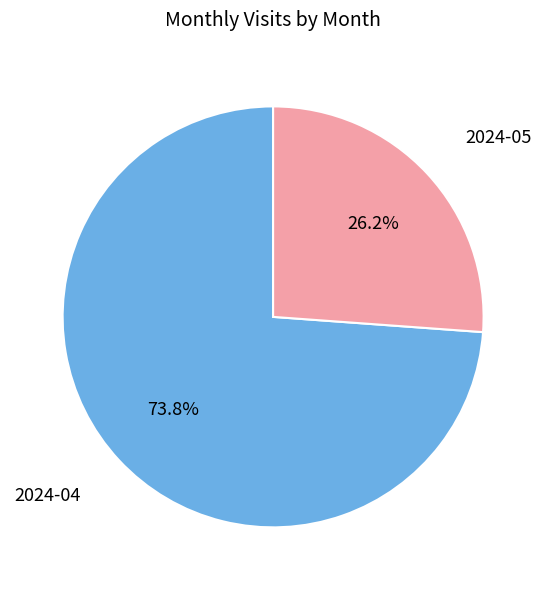

Rank the categories by value from highest to lowest.

2024-04, 2024-05